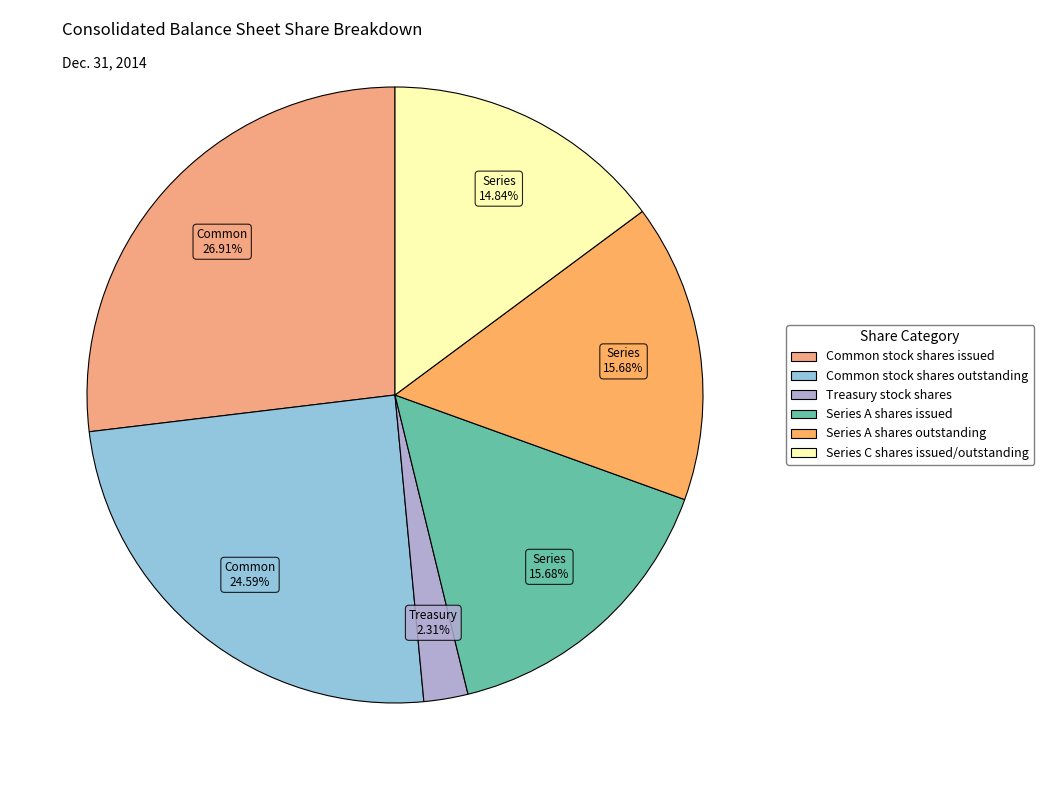

How many slices are in this pie chart?

6